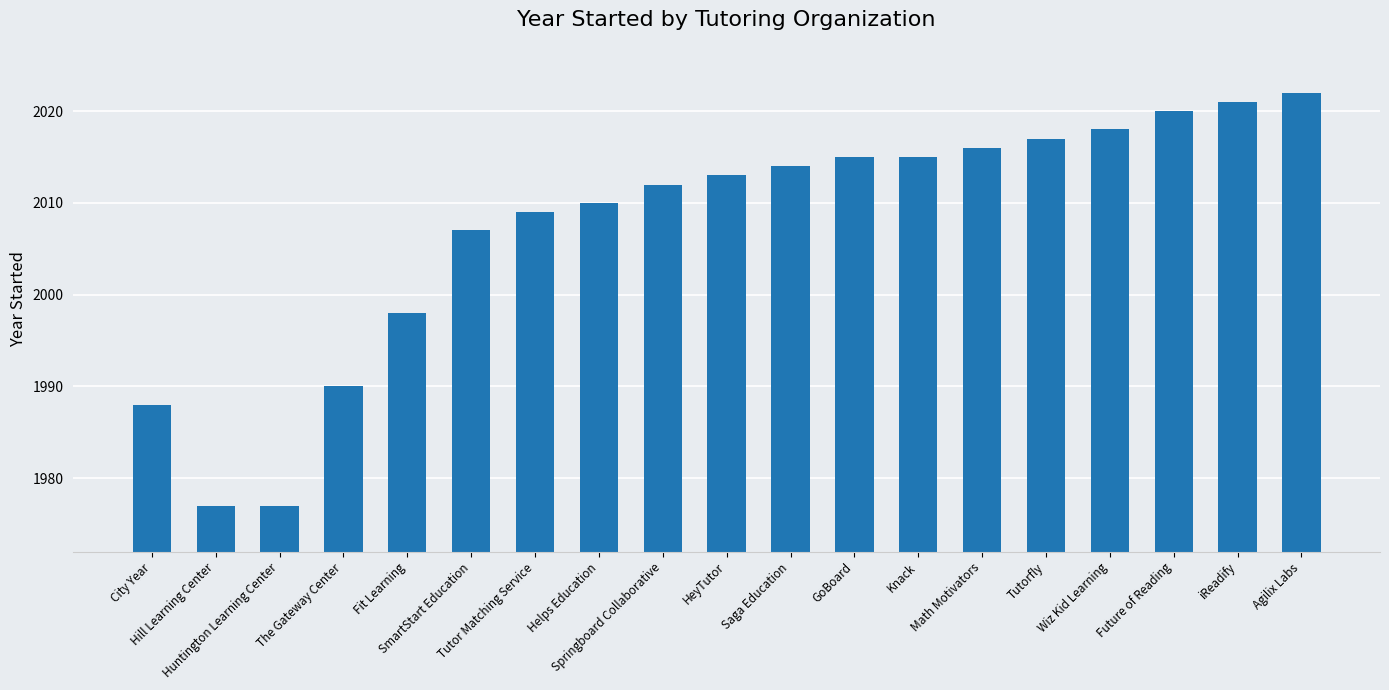

How many bars are there in total?

19